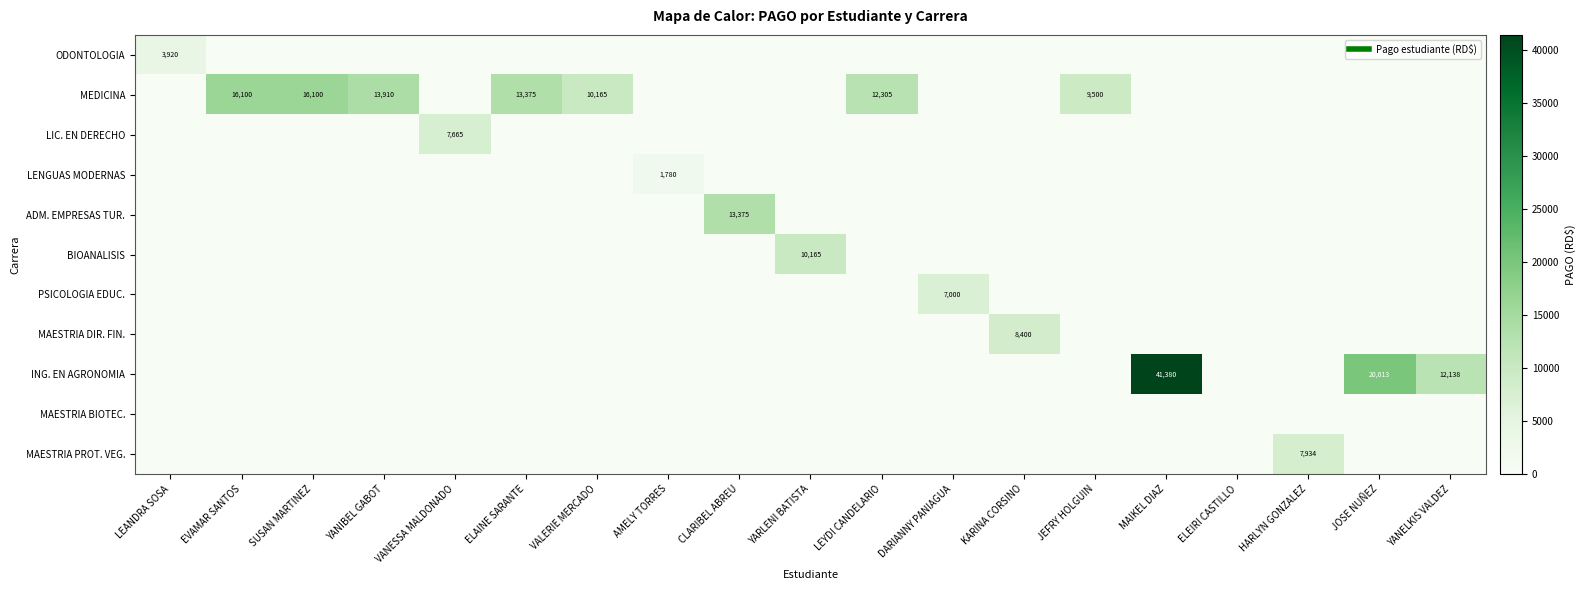

Count the number of categories in the chart.

19